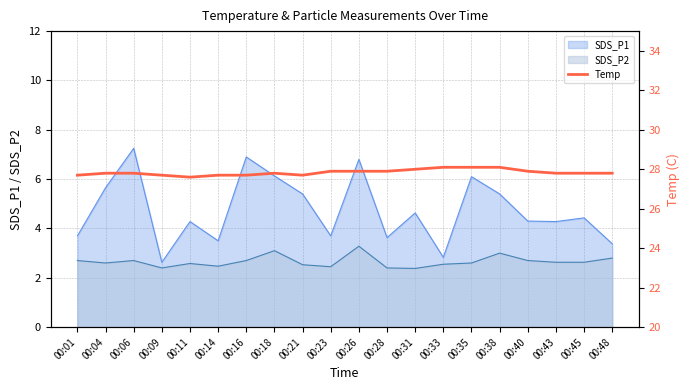

The value at 00:45 is 39.0. True or false?

False